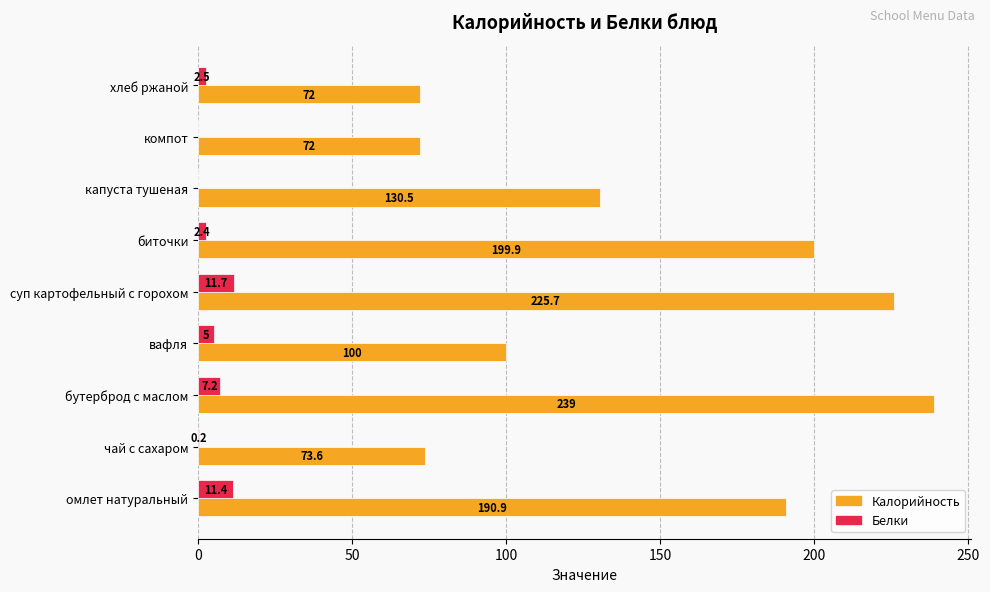

What is the greatest value displayed?

239.0